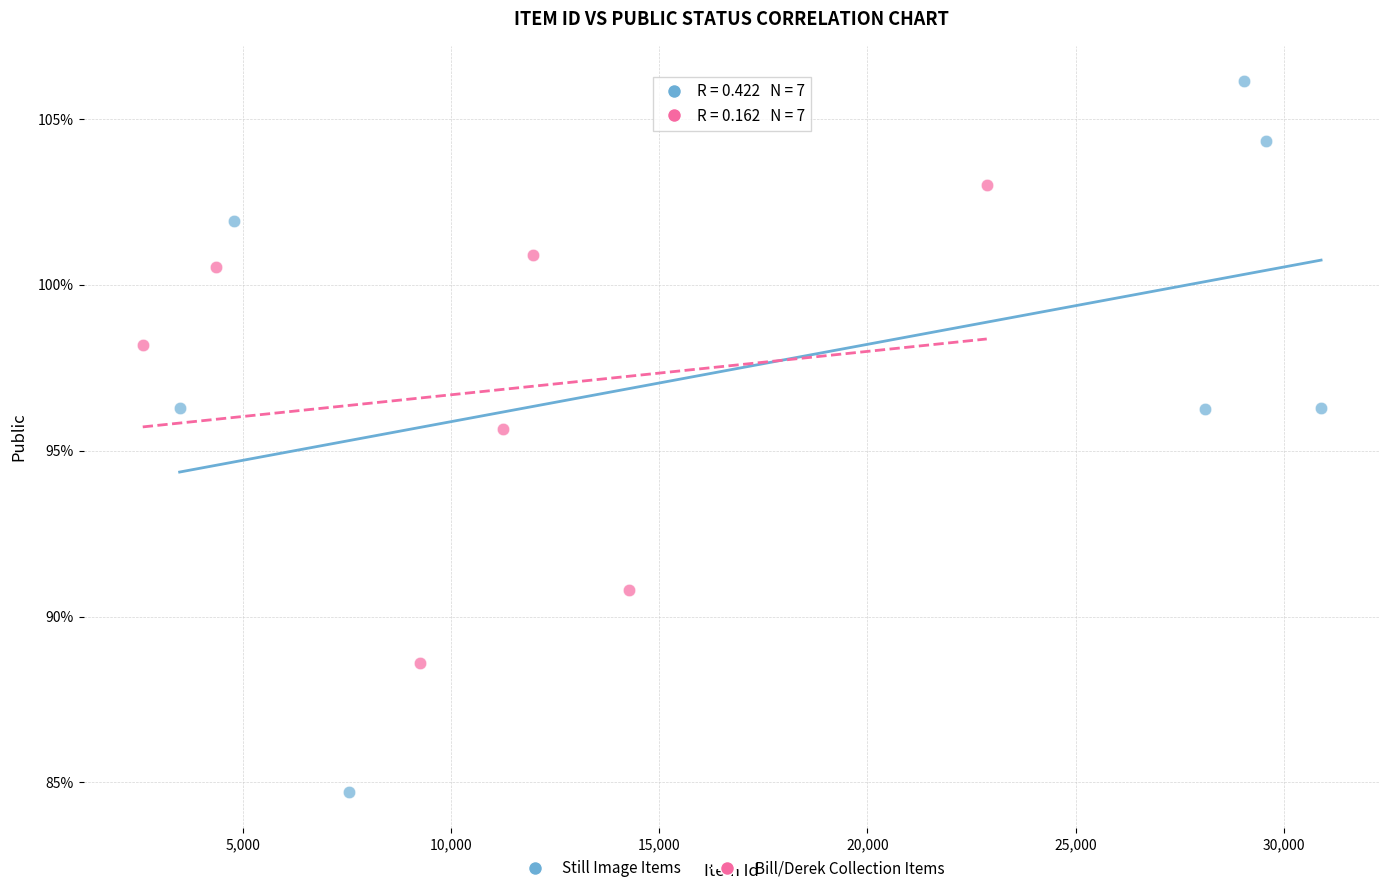

Which series reaches the maximum Y coordinate?

Still Image Items